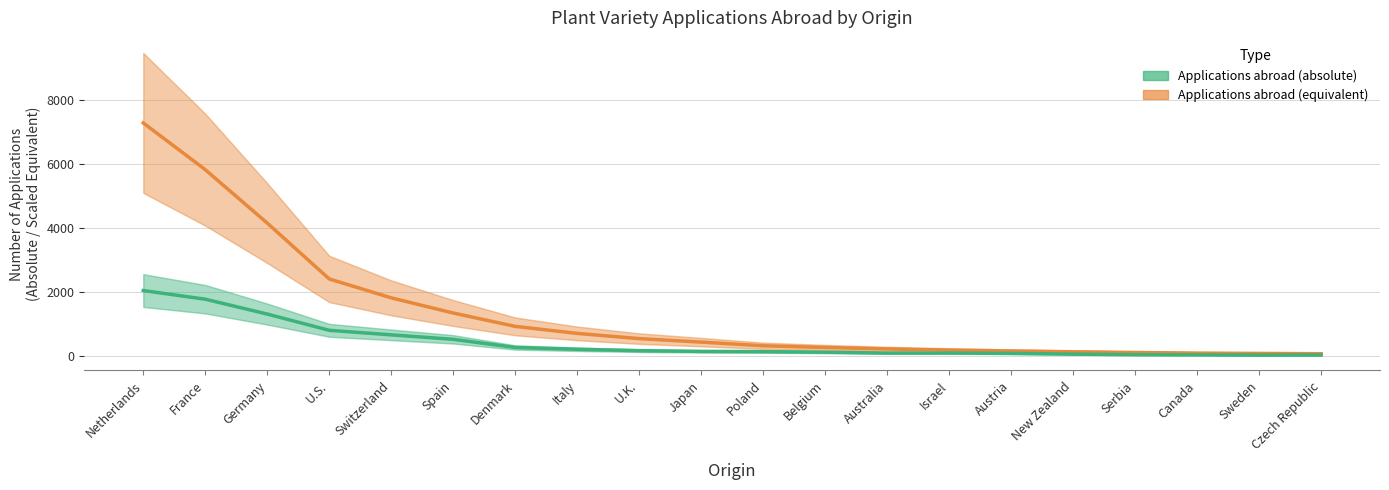

Does the chart have visible grid lines?

Yes